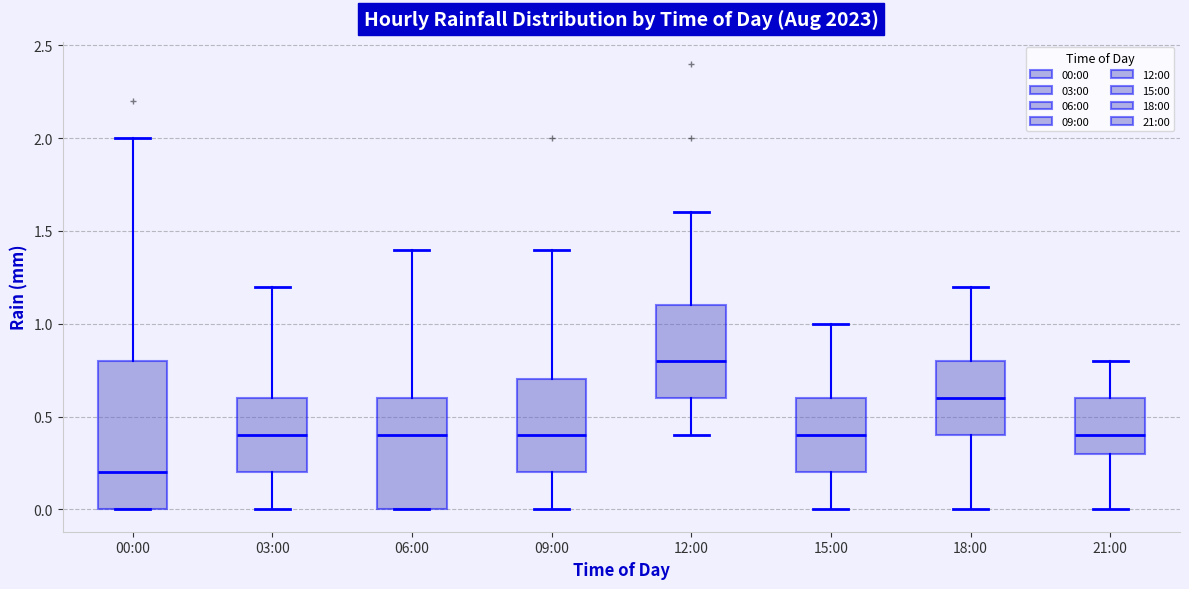

Where does the lower whisker of the box for 15:00 end on the y-axis? The values are not printed on the chart, so give them approximately, as read against the axis.

0.0